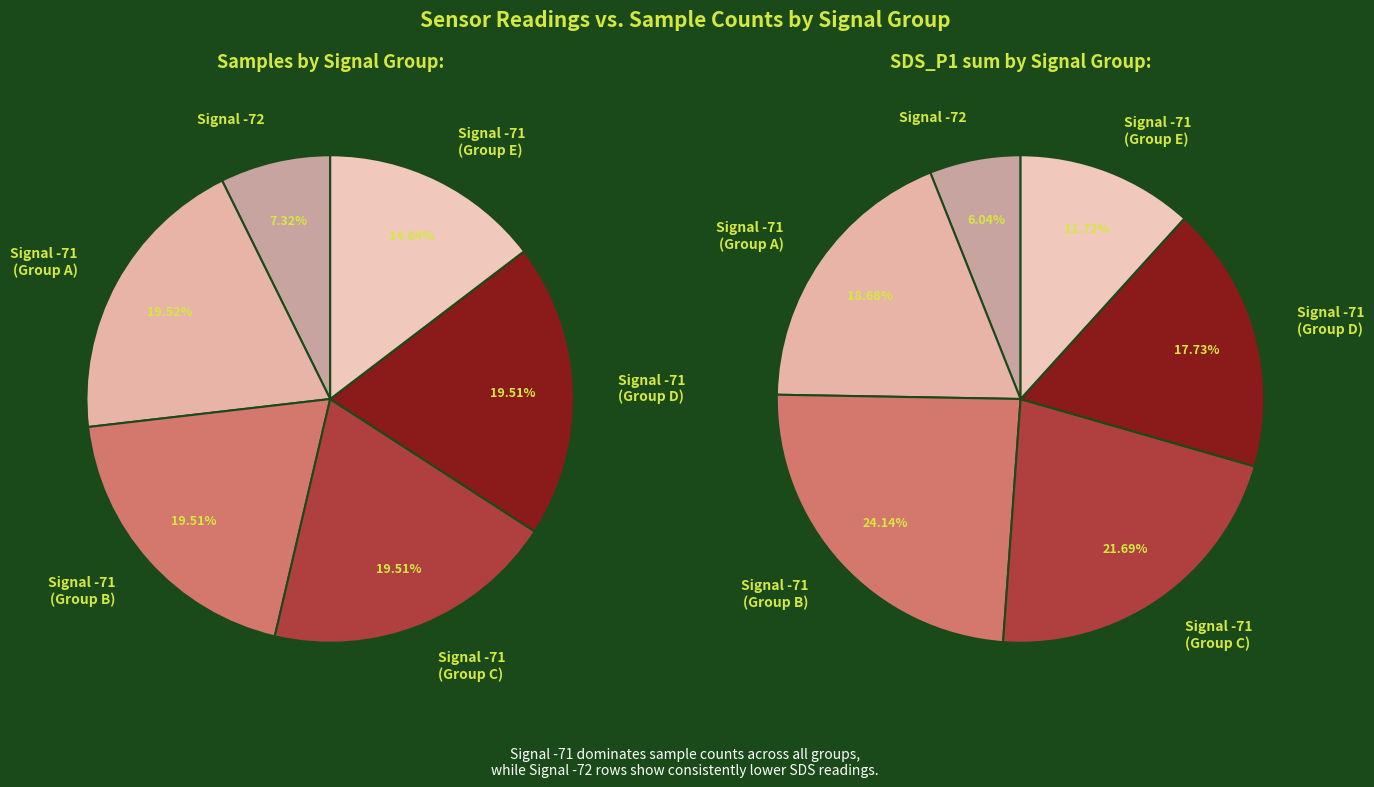

Does 8 represent more than half of the total?

No